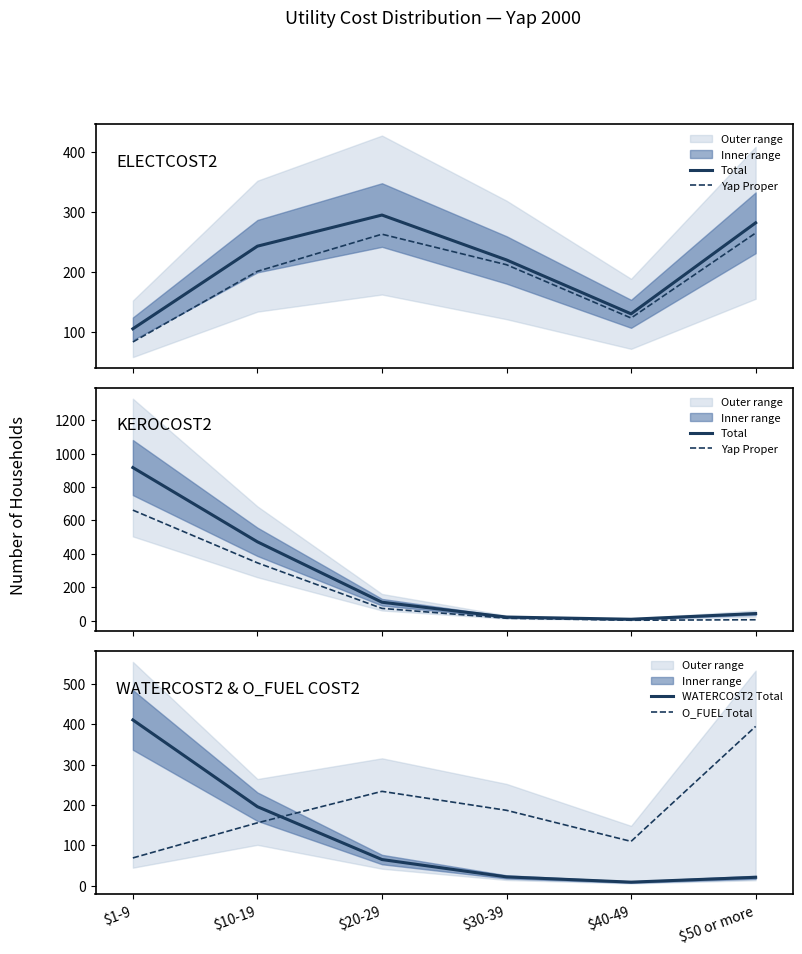

In O_FUEL Total, how many points are higher than both neighbors (excluding endpoints)?

1